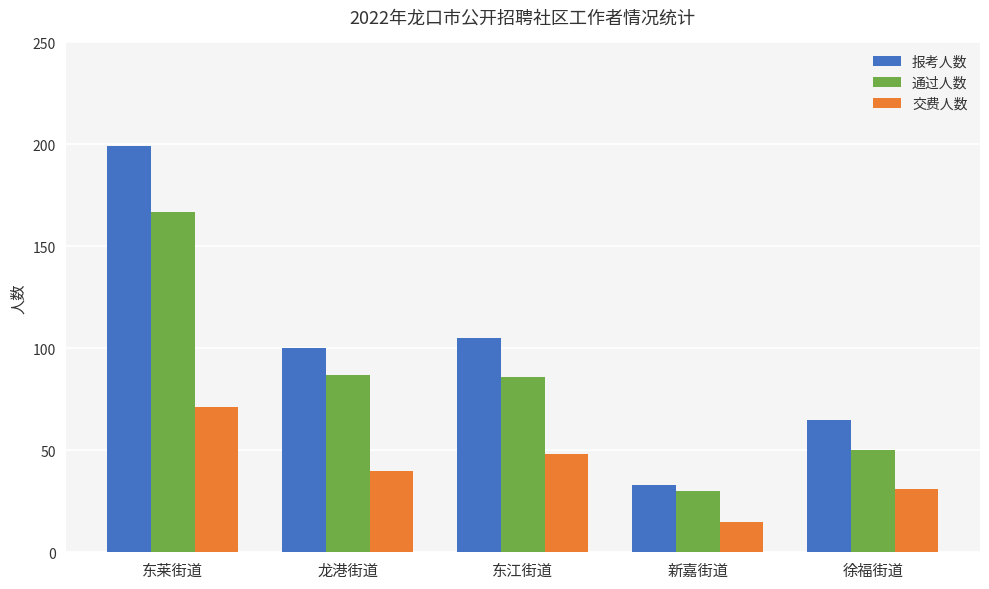

How many series are shown in this chart?

3